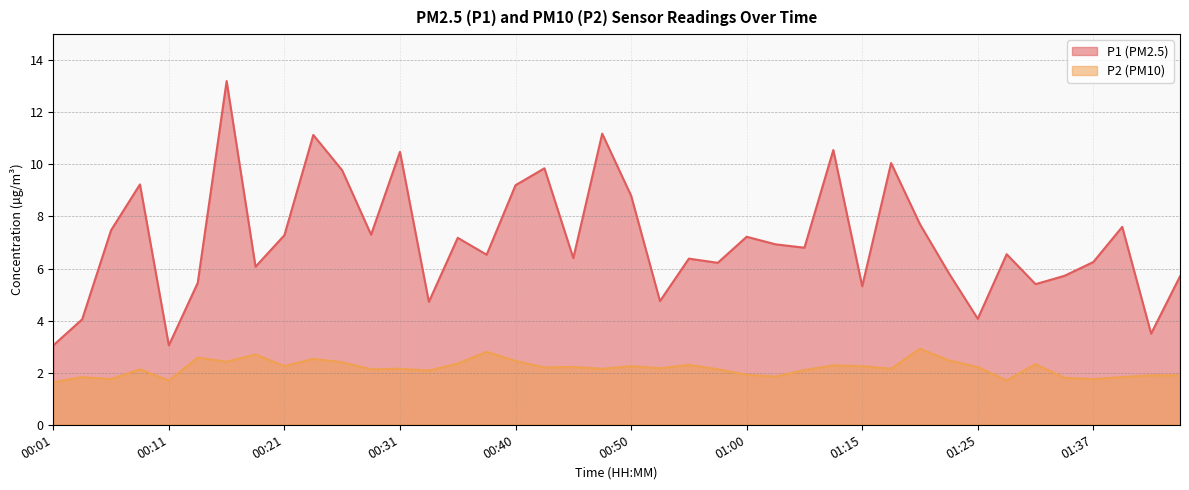

True or false: P2 and P1 intersect in this chart.

False